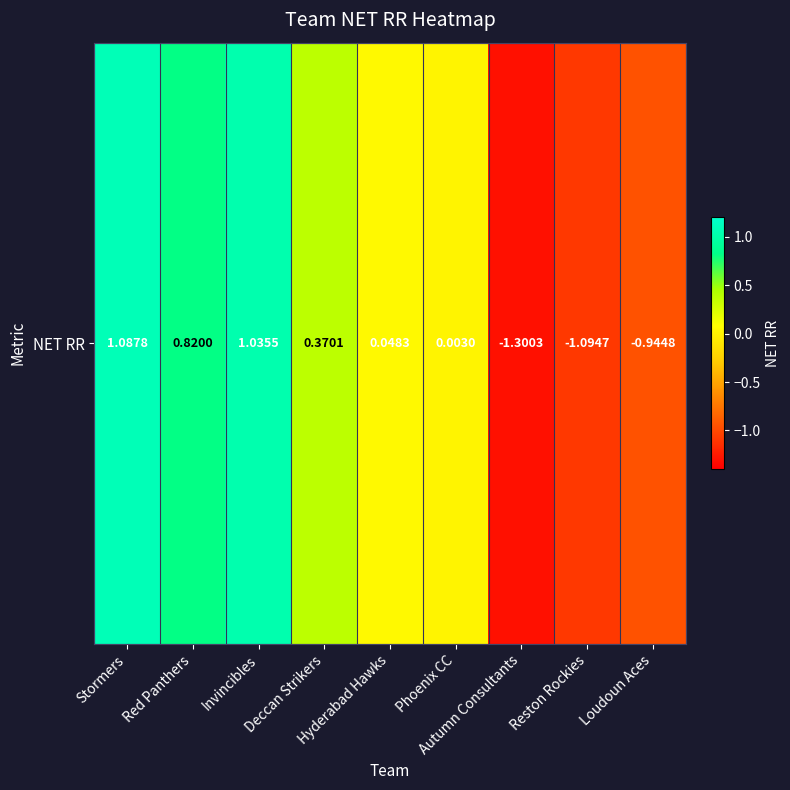

Reading left to right, extract all data points from this chart.

1.1	0.8	1.0	0.4	0.0	0.0	-1.3	-1.1	-0.9